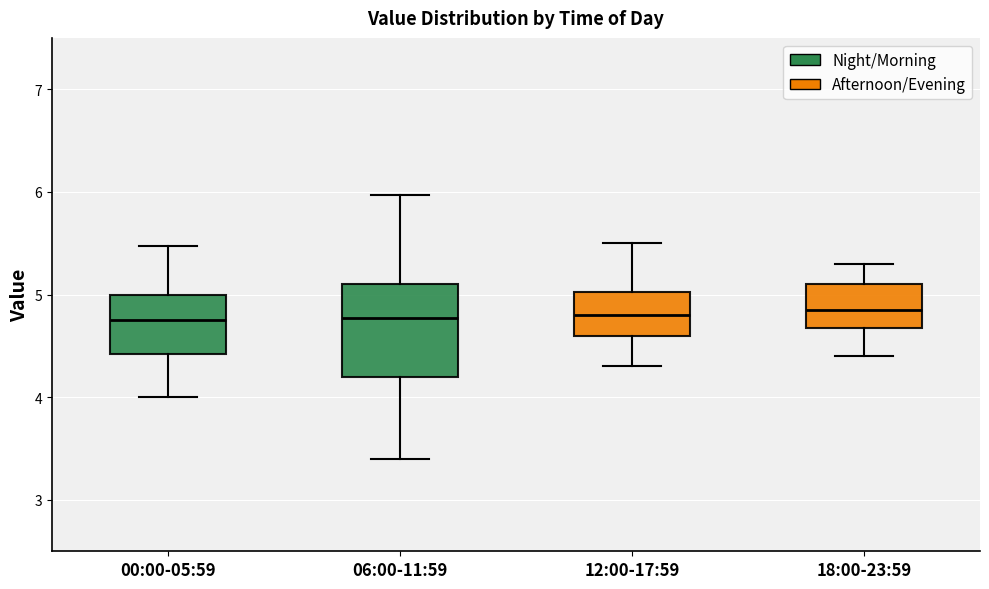

Where does the lower whisker of the box for 00:00-05:59 end on the y-axis? The values are not printed on the chart, so give them approximately, as read against the axis.

4.0